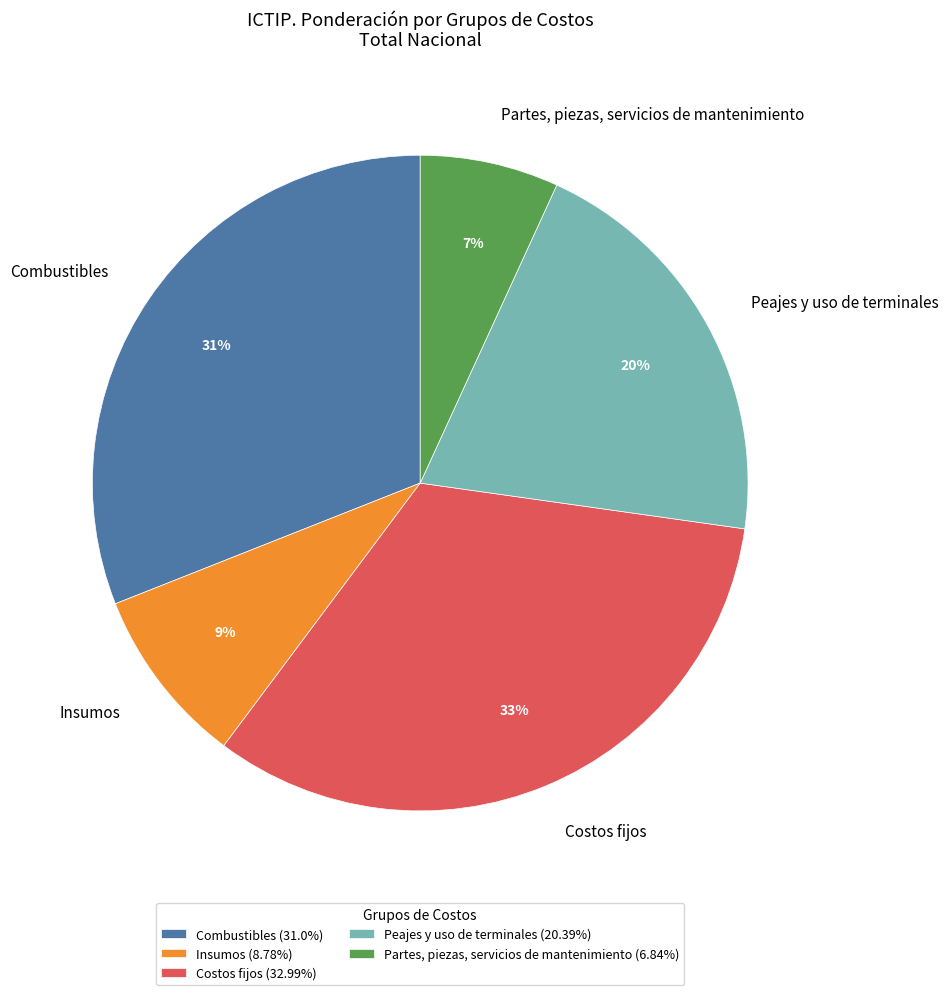

Rank the categories by value from highest to lowest.

Costos fijos, Combustibles, Peajes y uso de terminales, Insumos, Partes, piezas, servicios de mantenimiento